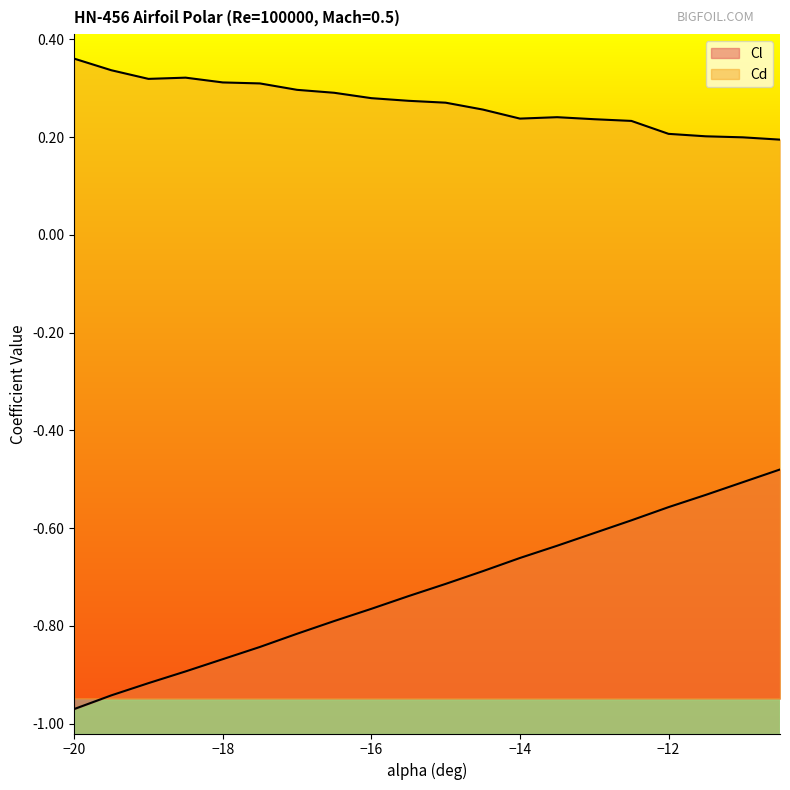

Is the value of Cd at -17.5 greater than the value of Cl at -18.5?

Yes